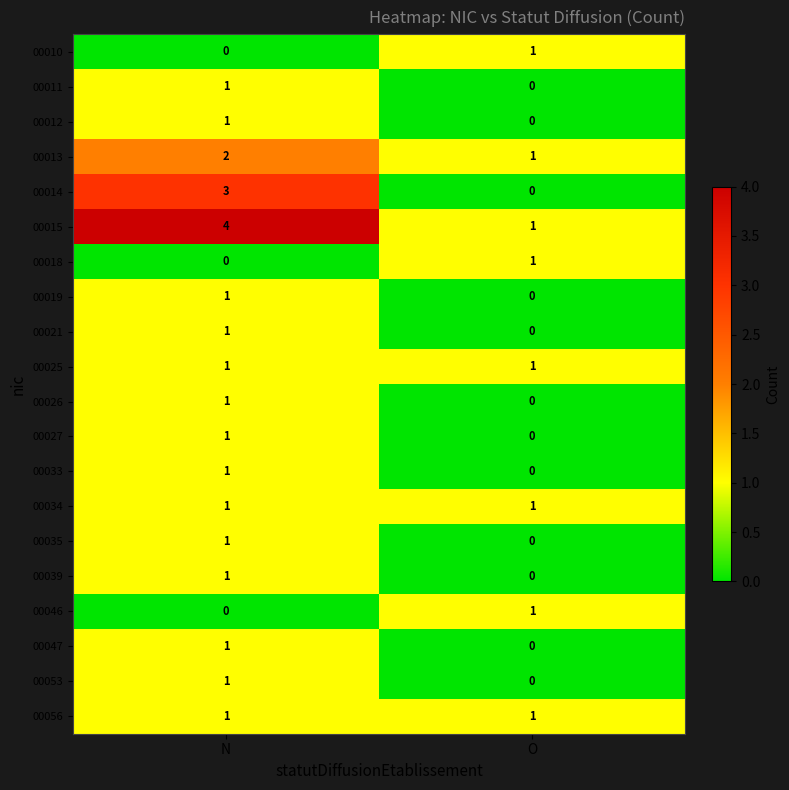

What is the maximum value shown in the chart?

4